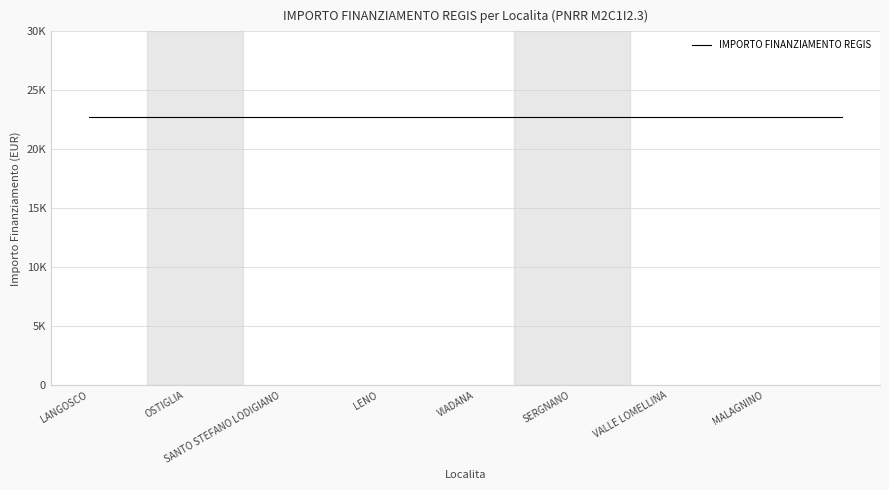

Which series has the largest total across all categories?

IMPORTO FINANZIAMENTO REGIS